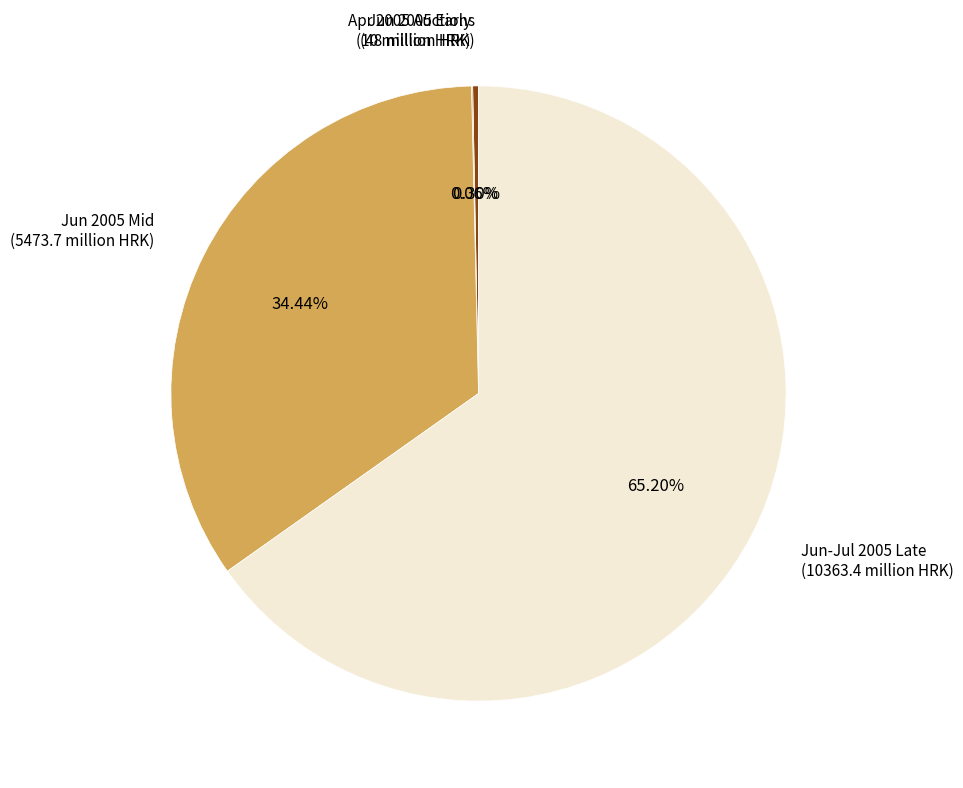

Which slice represents more than half of the pie?

Jun-Jul 2005 Late (10363.4 million HRK)